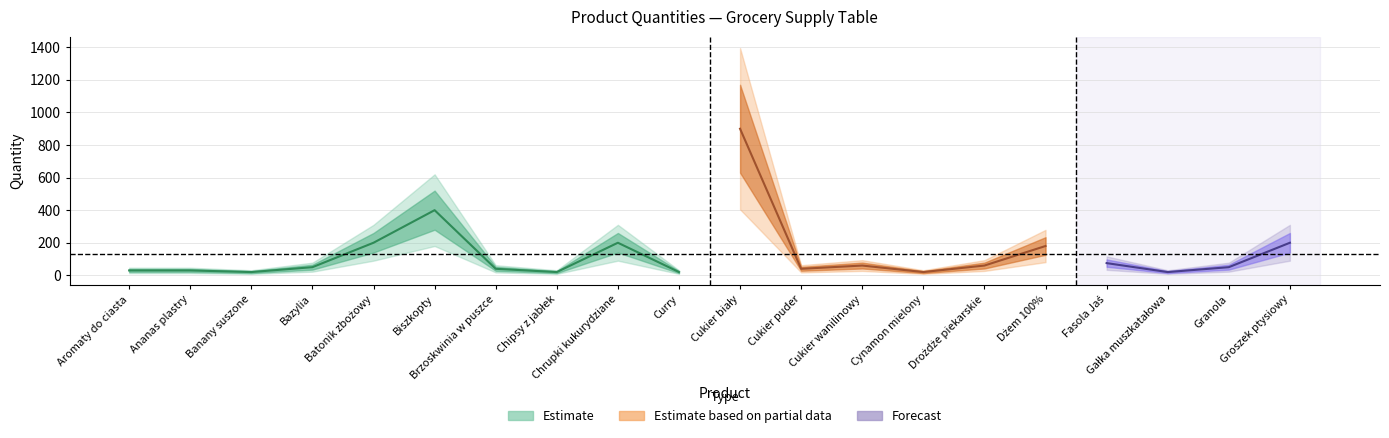

What is the label of the 12th point from the right?

Chrupki kukurydziane